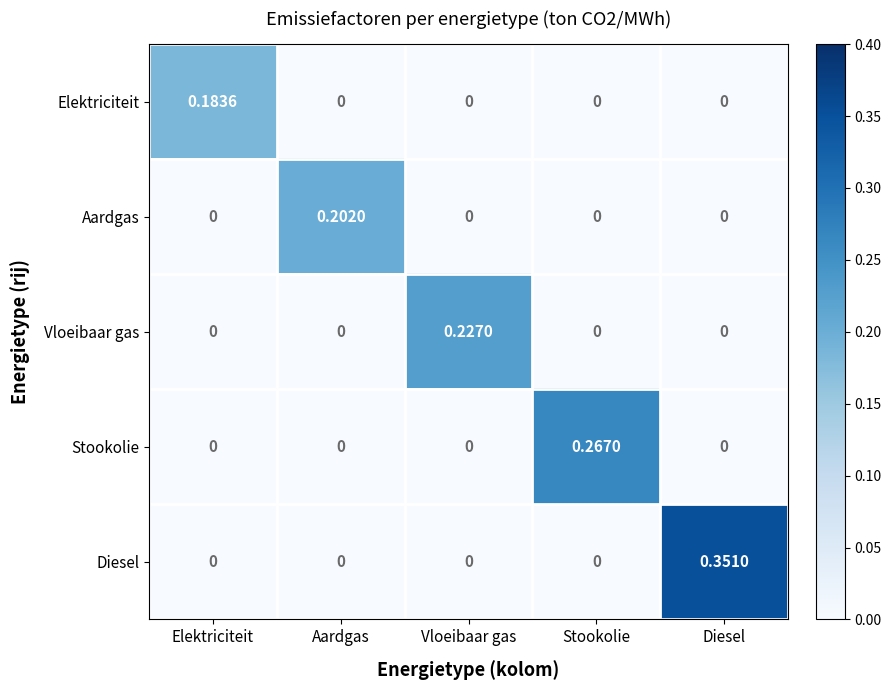

At how many categories does at least one series exceed 0?

5